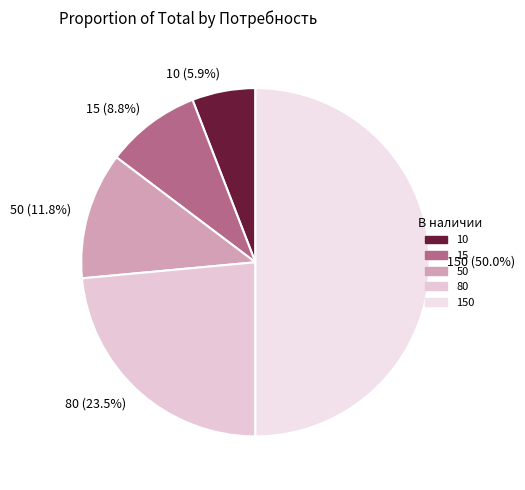

To the nearest percent, what is the average slice percentage?

20%